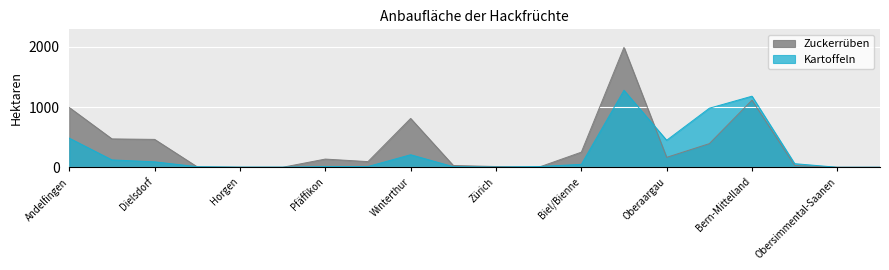

Between Hinwil and Oberaargau, which is larger?

Oberaargau